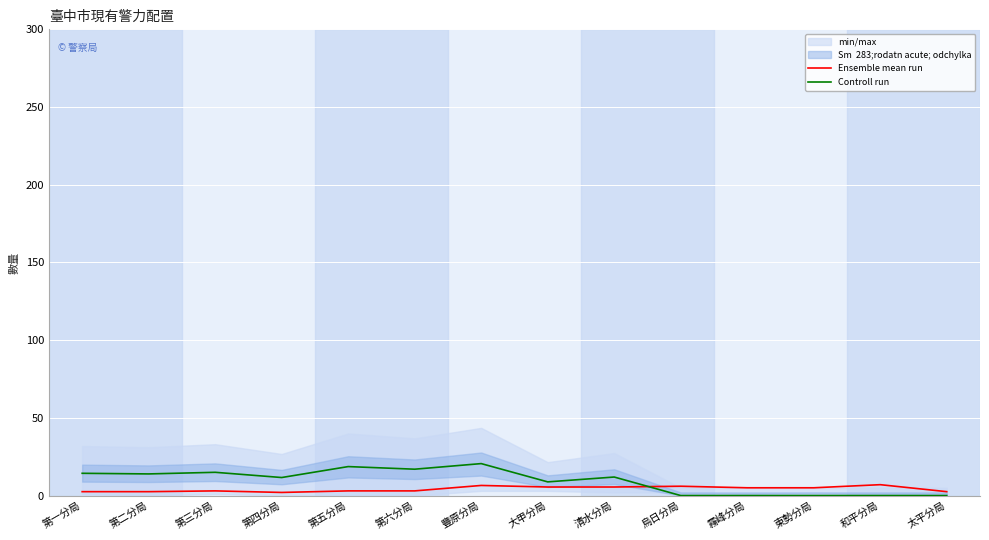

Reading right to left, what are all the values shown in this chart?

Ensemble mean run: 太平分局=2.5	和平分局=7.0	東勢分局=5.0	霧峰分局=5.0	烏日分局=6.0	清水分局=5.5	大甲分局=5.5	豐原分局=6.5	第六分局=3.0	第五分局=3.0	第四分局=2.0	第三分局=3.0	第二分局=2.5	第一分局=2.5
Controll run: 太平分局=0.0	和平分局=0.0	東勢分局=0.0	霧峰分局=0.0	烏日分局=0.0	清水分局=11.9	大甲分局=8.8	豐原分局=20.6	第六分局=17.0	第五分局=18.6	第四分局=11.6	第三分局=15.0	第二分局=13.9	第一分局=14.3